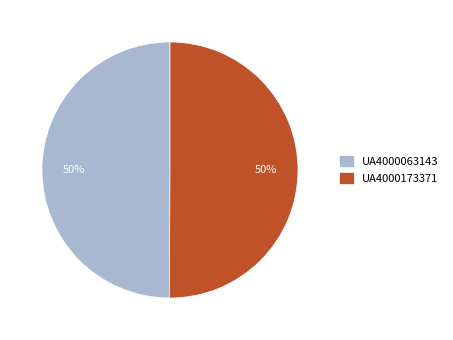

Approximately how many times larger is the value at UA4000173371 compared to UA4000063143?

1.0